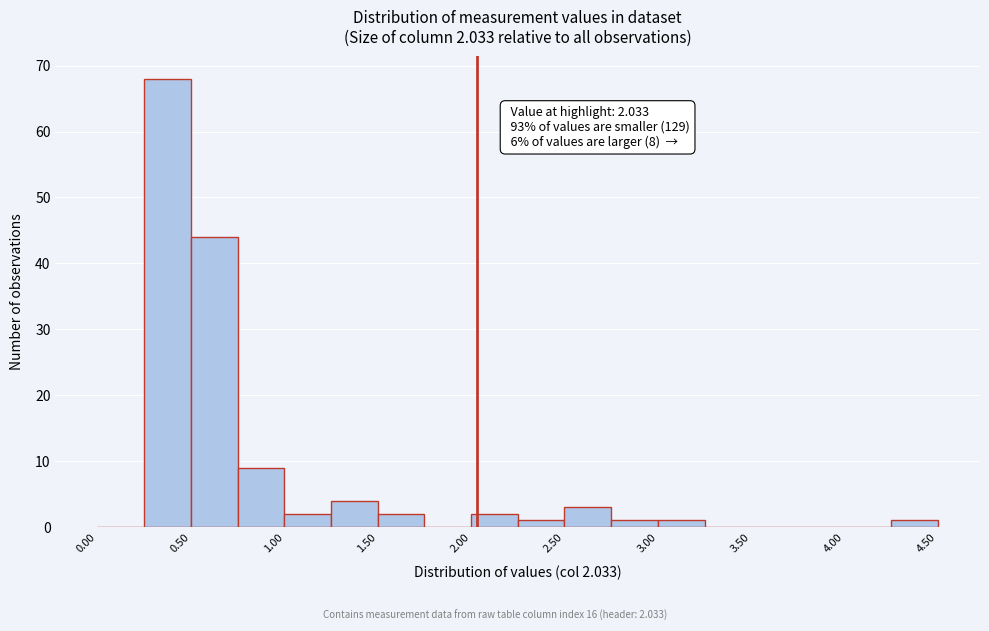

Which range on the x-axis has the tallest bar?

0.25 to 0.50